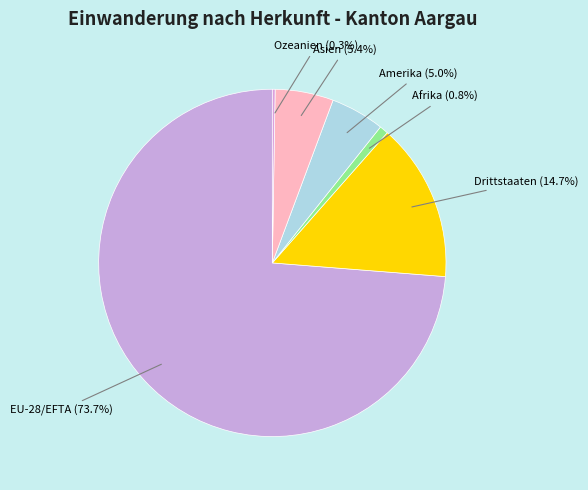

Combined, do Afrika (0.8%) and EU-28/EFTA (73.7%) account for over 50%?

Yes